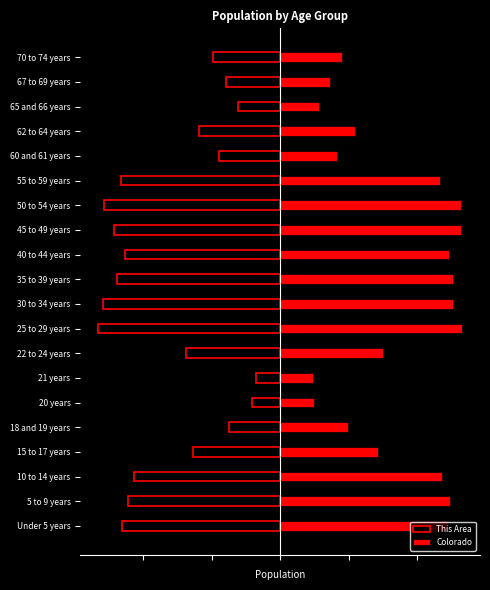

Rank the series at 6 from highest to lowest value.

Colorado, This Area